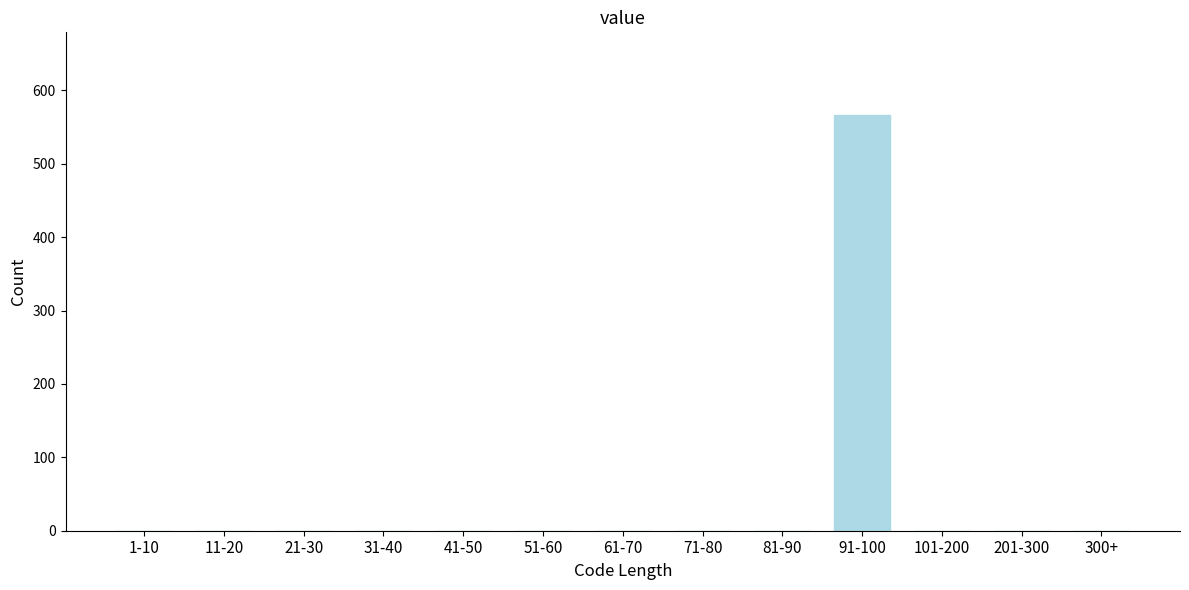

Reading left to right, extract all data points from this chart.

1-10=0	11-20=0	21-30=0	31-40=0	41-50=0	51-60=0	61-70=0	71-80=0	81-90=0	91-100=566	101-200=0	201-300=0	300+=0